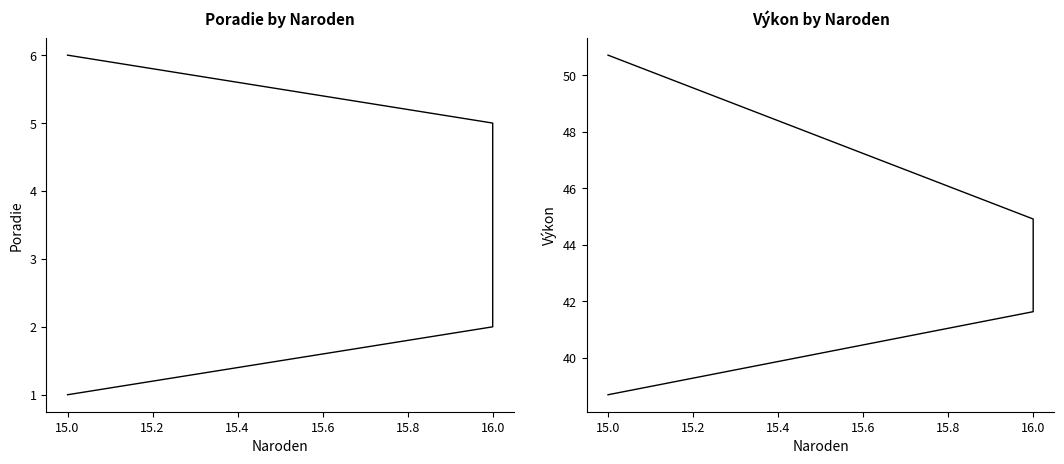

Is this an area chart (filled region under the line)?

No